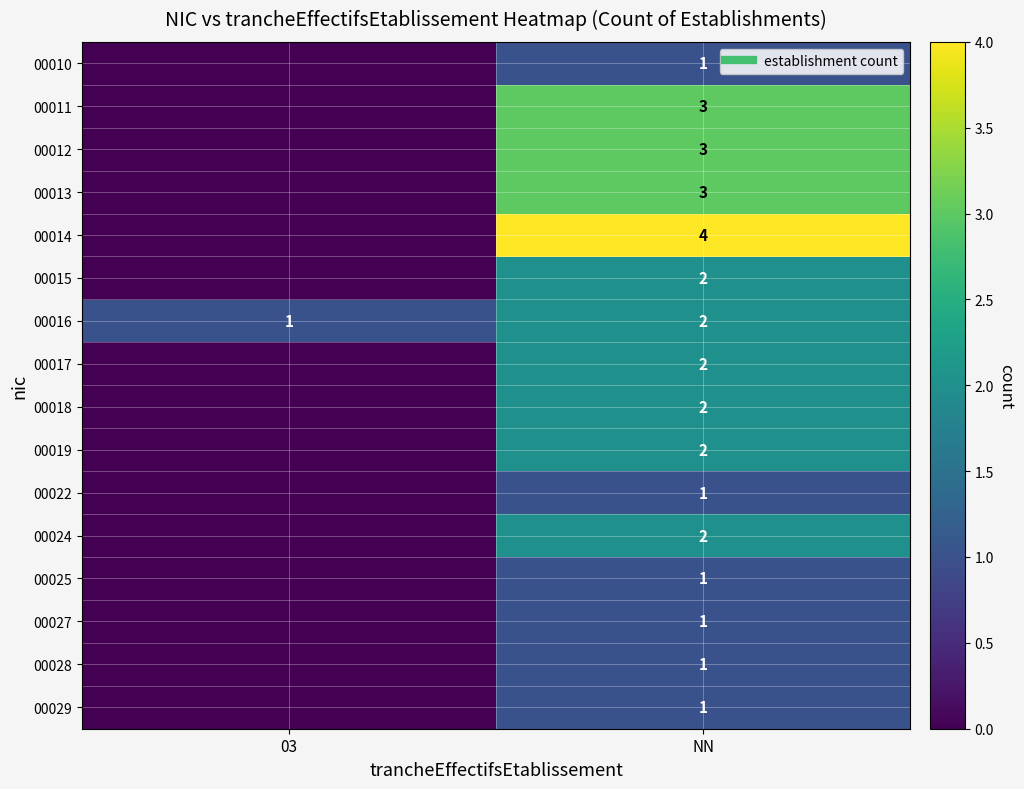

How many data points does each series have?

2